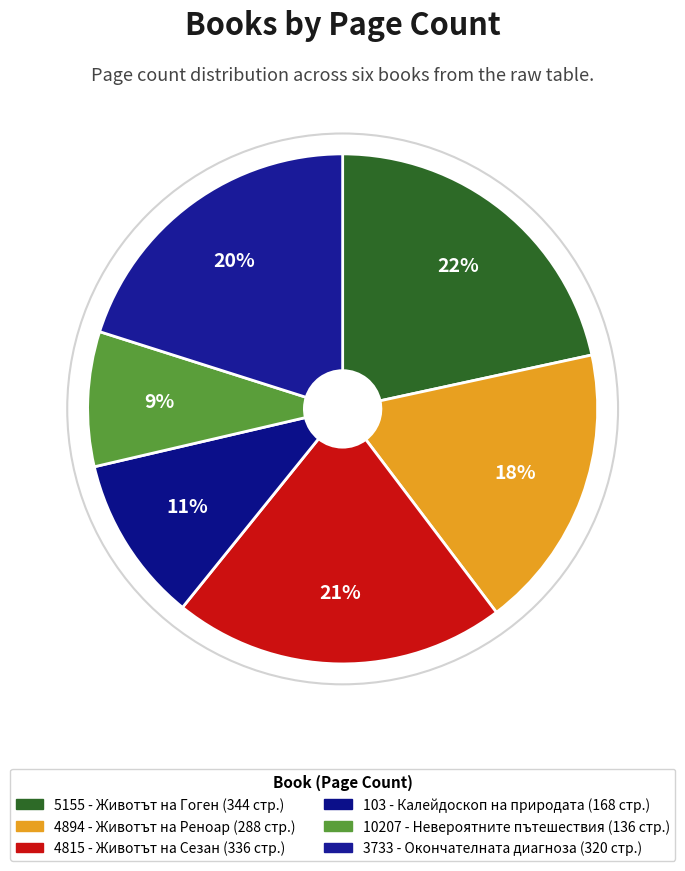

To the nearest percent, what portion does 4815 - Животът на Сезан represent?

21%